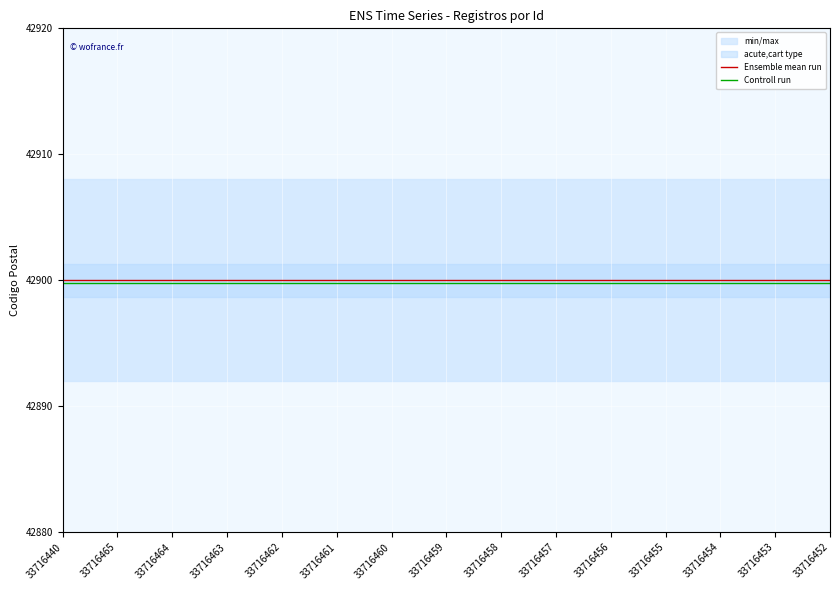

List the series in order of their peak value, lowest first.

Controll run, Ensemble mean run